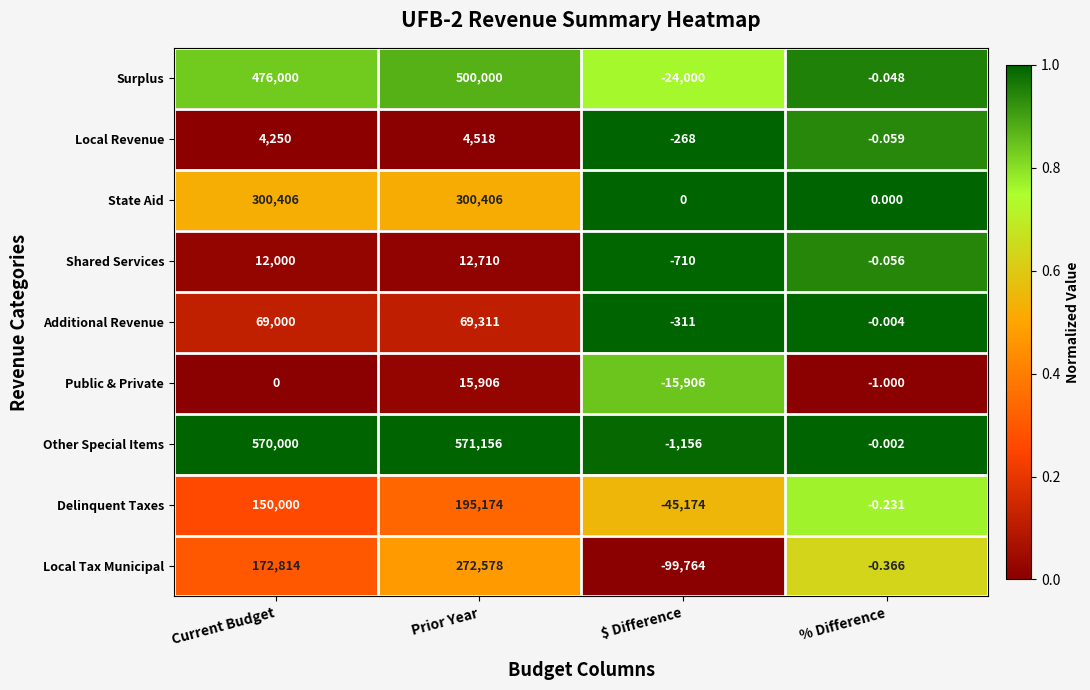

At which category does the chart reach its minimum across all series?

$ Difference